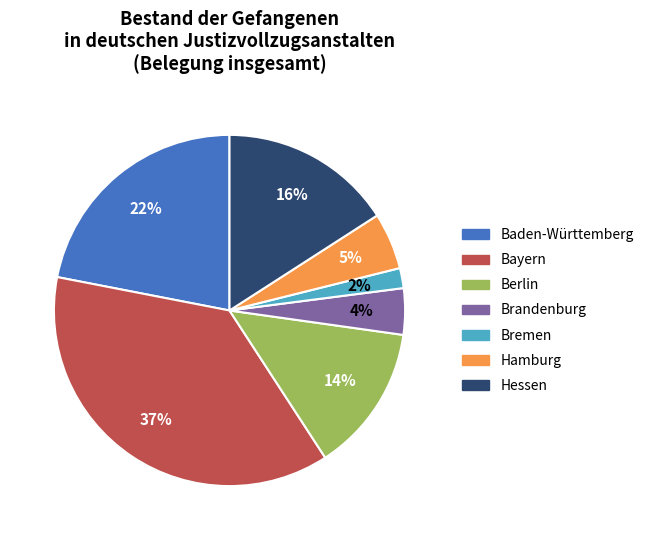

Which category has the biggest portion of the pie?

Bayern